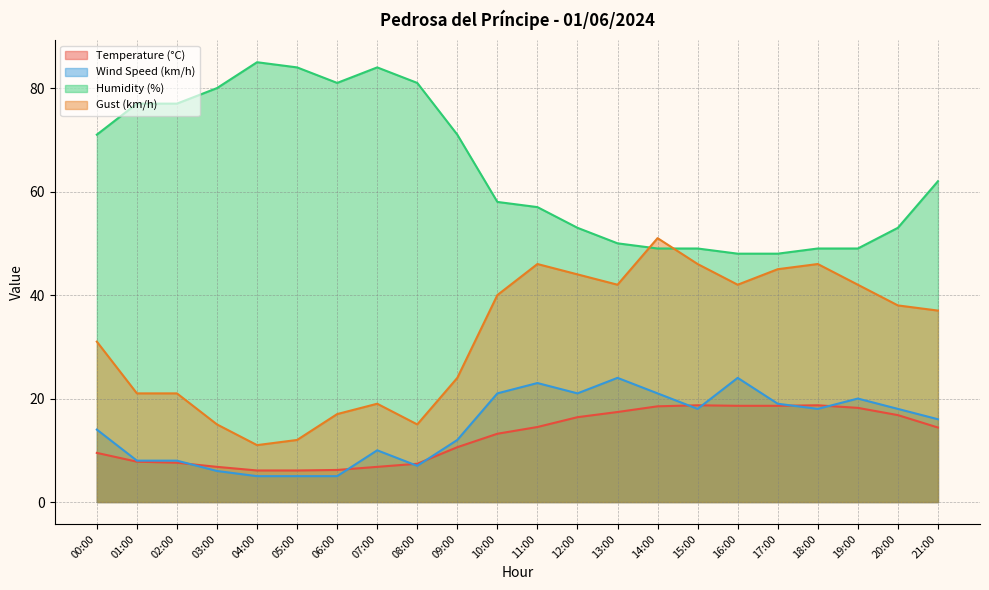

Which series has the widest spread of values?

Gust (km/h)